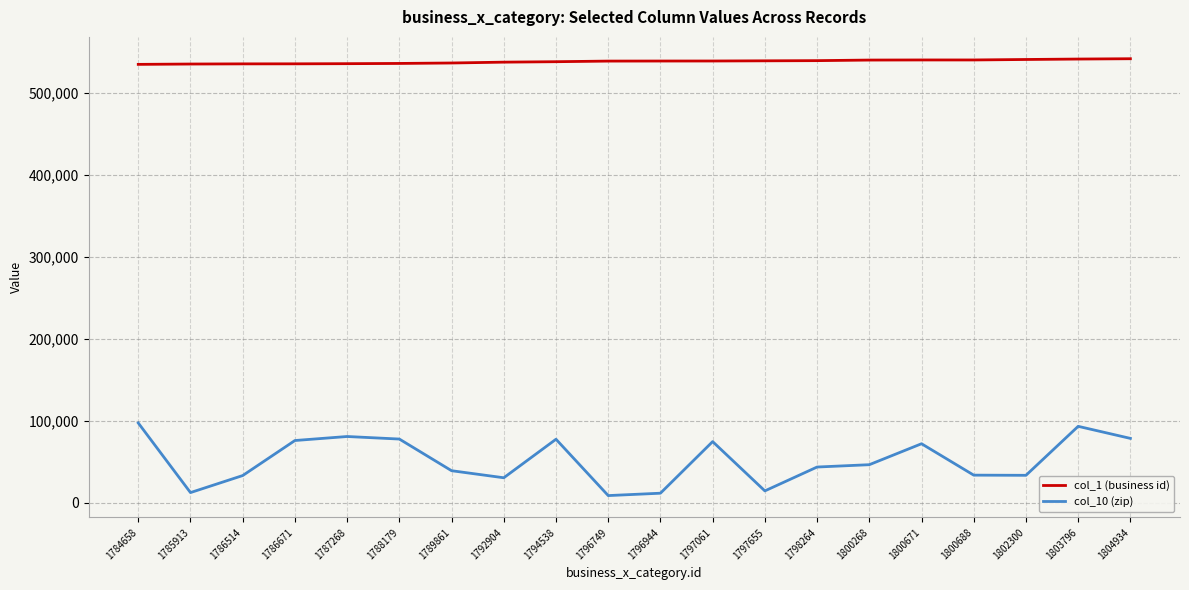

Rank the series at 1792904 from highest to lowest value.

col_1 (business id), col_10 (zip)